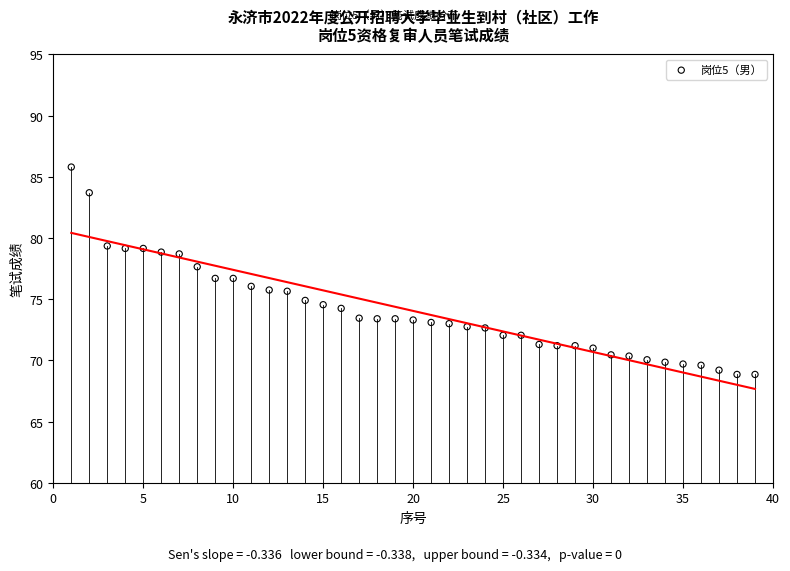

What is the range of X values (max minus min)?

38.0